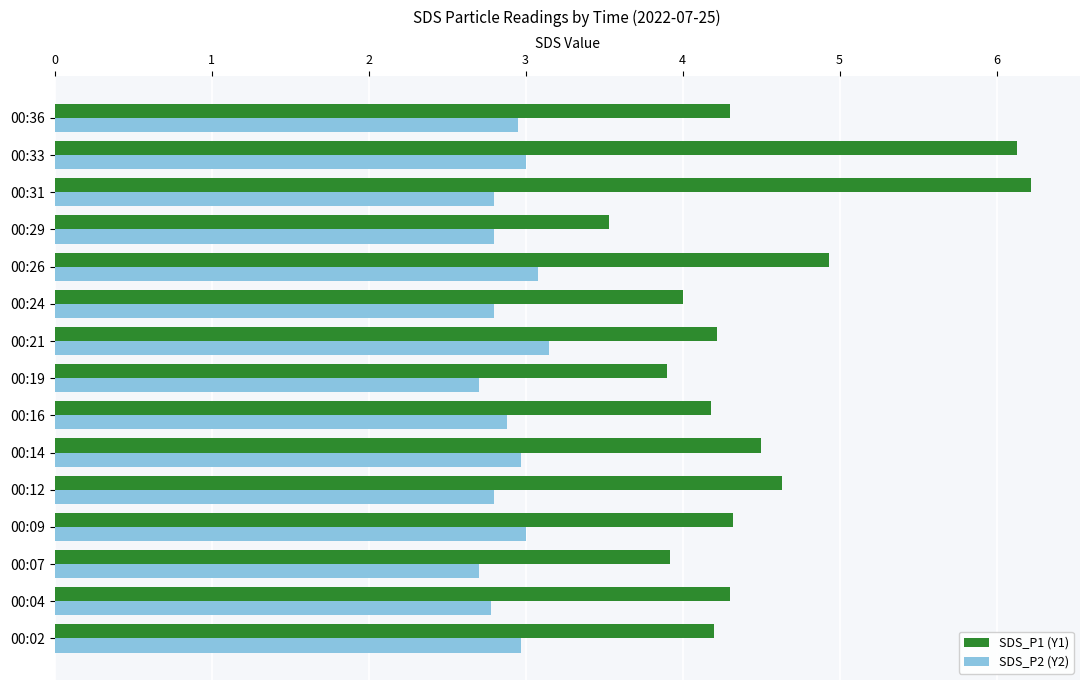

What is the spread (max minus min) of values at 00:02?

1.2